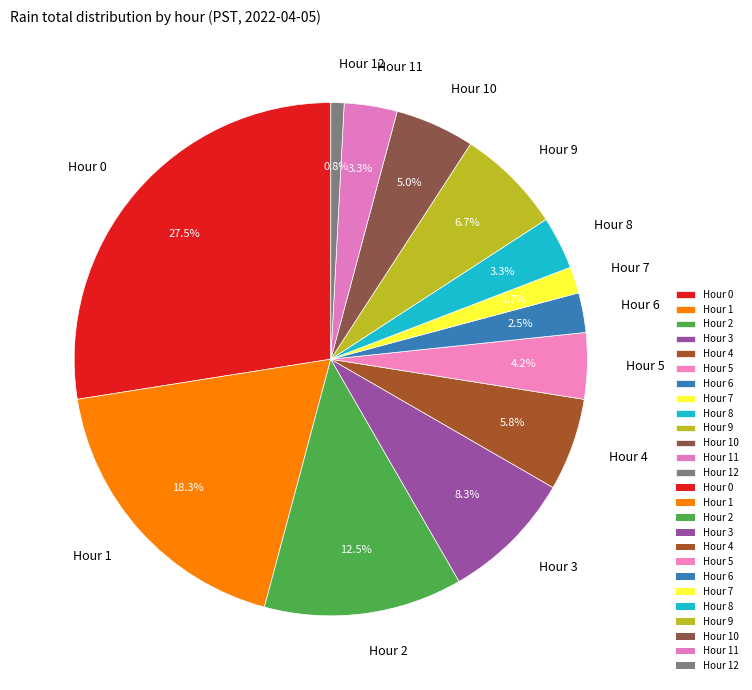

Does any single category account for the majority?

No